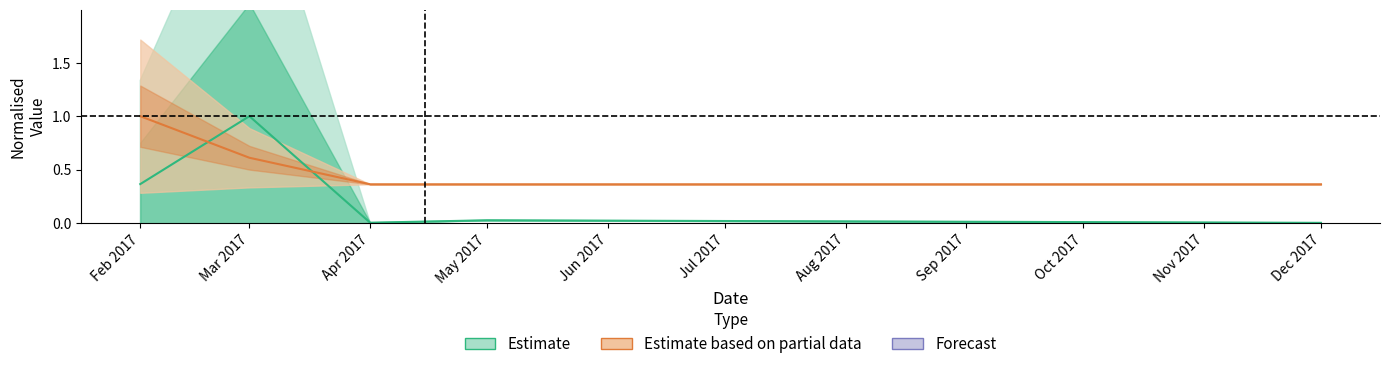

In Estimate (Amount), how many points are lower than both neighbors (excluding endpoints)?

1